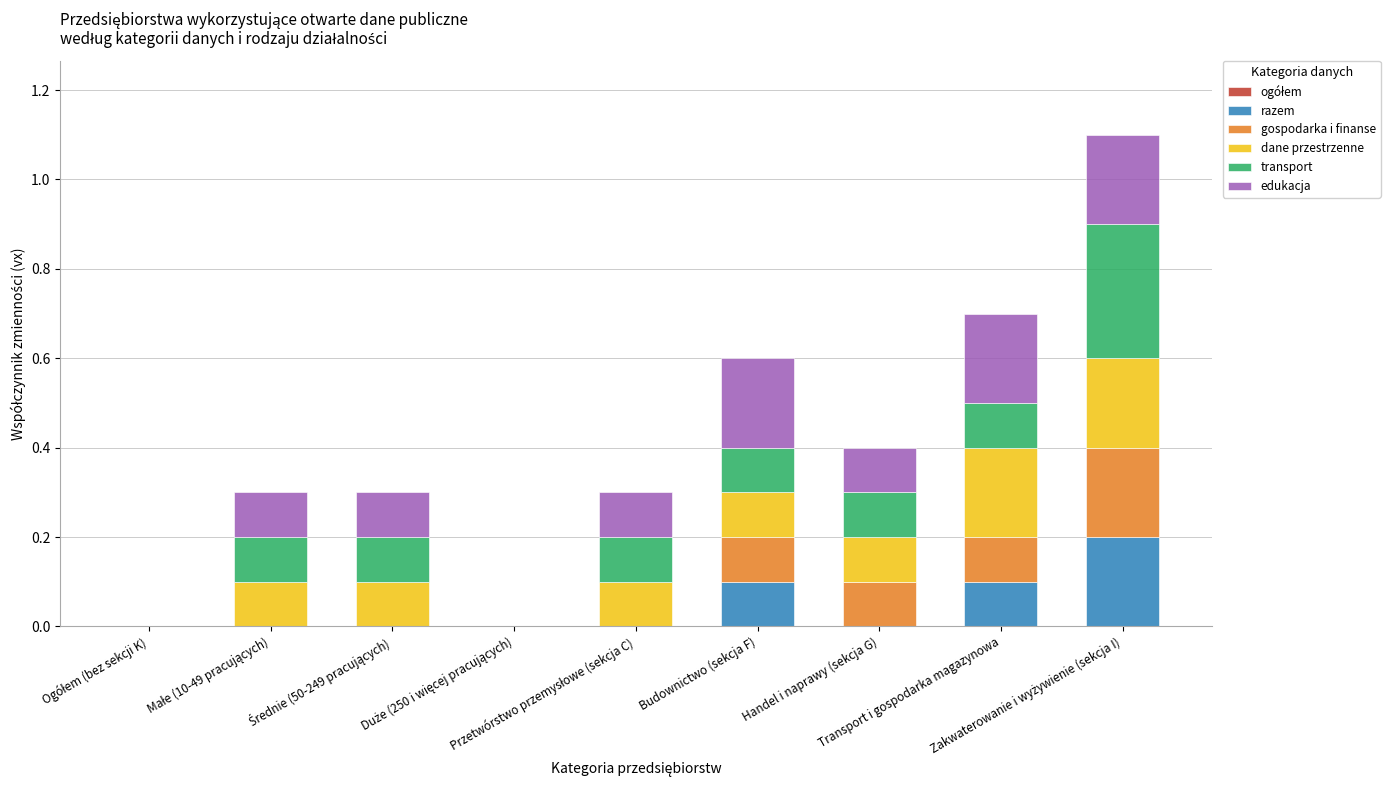

The value of transport at Małe (10-49 pracujących) is 0.1. True or false?

False